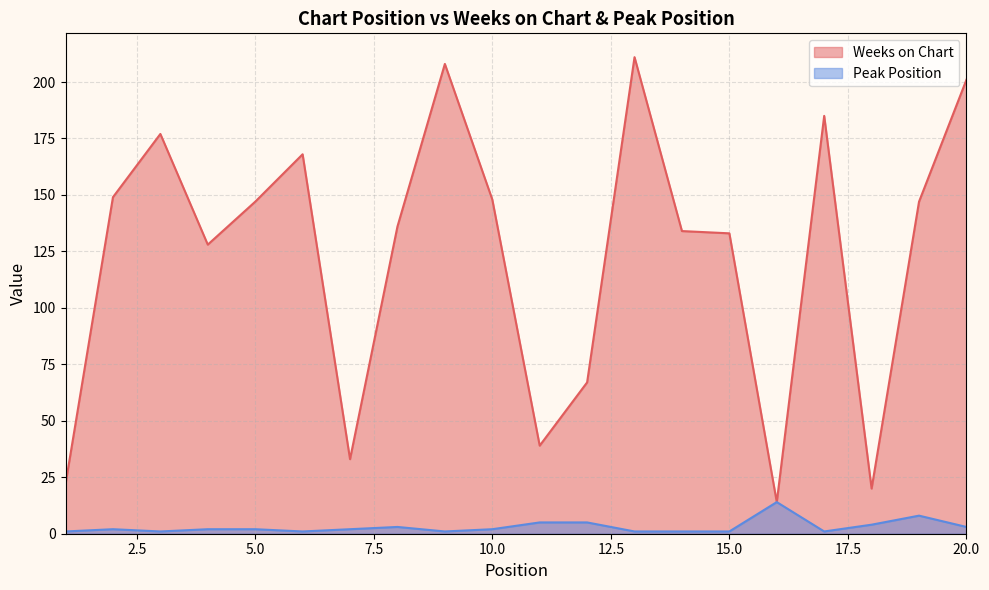

Which series has the widest spread of values?

Weeks on Chart